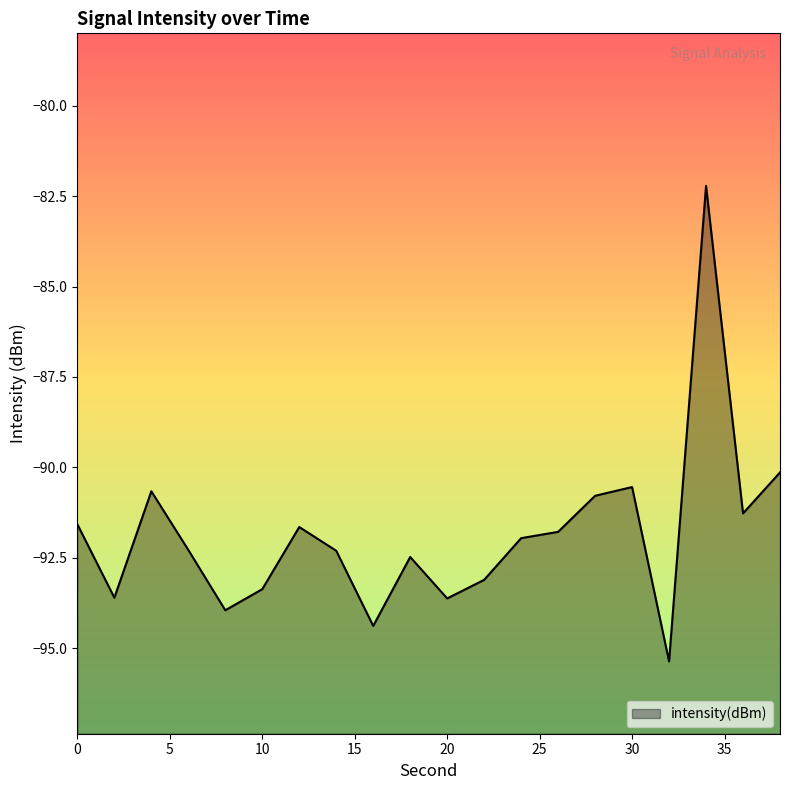

Reading left to right, transcribe all the data shown in this chart.

0=-91.6	2=-93.6	4=-90.7	6=-92.3	8=-94.0	10=-93.4	12=-91.7	14=-92.3	16=-94.4	18=-92.5	20=-93.6	22=-93.1	24=-92.0	26=-91.8	28=-90.8	30=-90.5	32=-95.4	34=-82.2	36=-91.3	38=-90.1